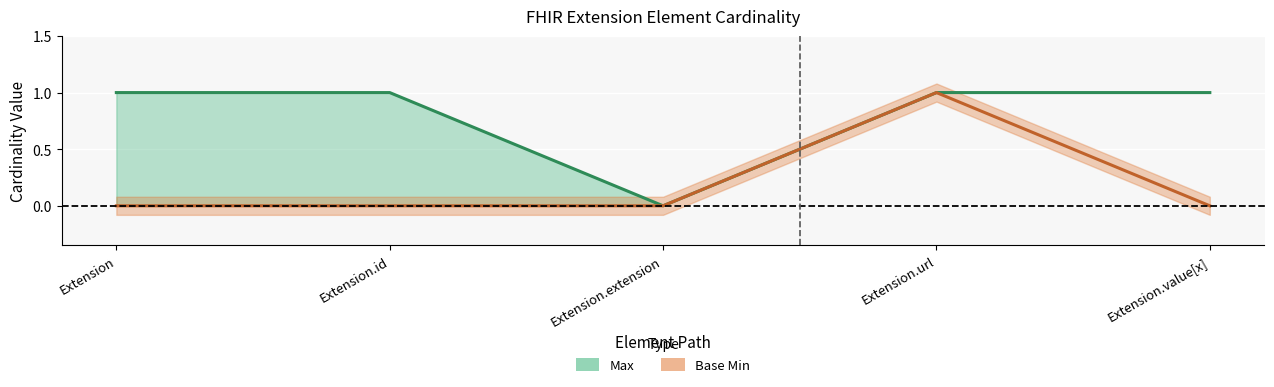

Reading left to right, transcribe all the data shown in this chart.

Max: Extension=1	Extension.id=1	Extension.extension=0	Extension.url=1	Extension.value[x]=1
Base Min: Extension=0	Extension.id=0	Extension.extension=0	Extension.url=1	Extension.value[x]=0